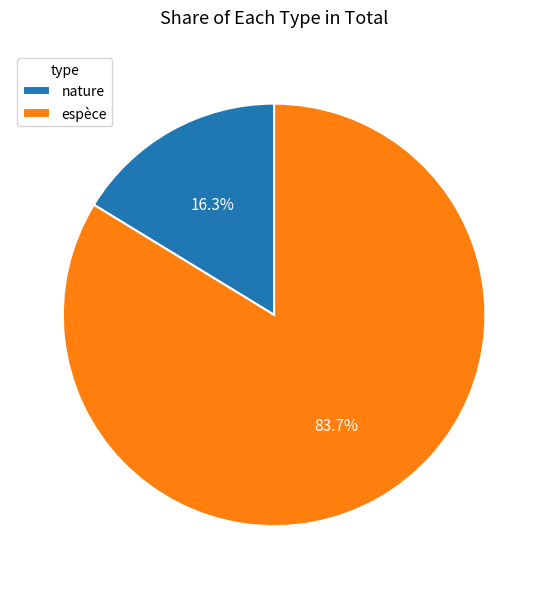

Which slice represents more than half of the pie?

espèce